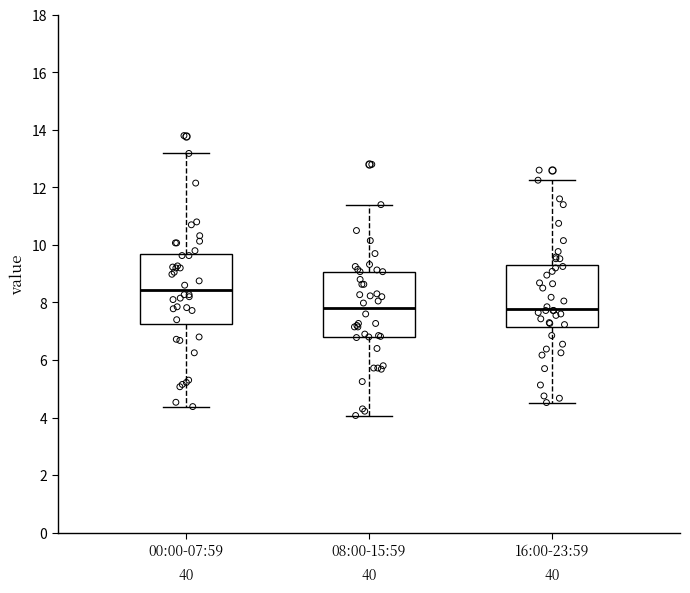

Reading left to right, transcribe this box plot: for each box, give where its median line is, the range the box spans, and where its two whiskers end, as read against the y-axis. The values are not printed on the chart, so give them approximately, as read against the axis.

00:00-07:59: median 8.4, box 7.2 to 9.6, whiskers 4.4 to 13.2
08:00-15:59: median 7.8, box 6.8 to 9.0, whiskers 4.0 to 11.4
16:00-23:59: median 7.8, box 7.2 to 9.4, whiskers 4.6 to 12.2